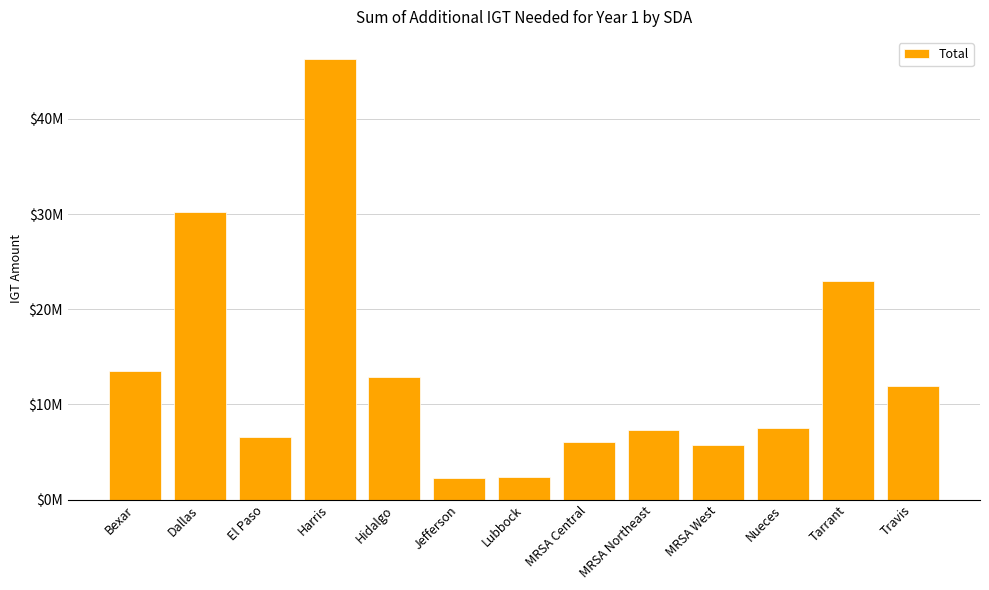

List the labels in order of value, largest first.

Harris, Dallas, Tarrant, Bexar, Hidalgo, Travis, Nueces, MRSA Northeast, El Paso, MRSA Central, MRSA West, Lubbock, Jefferson